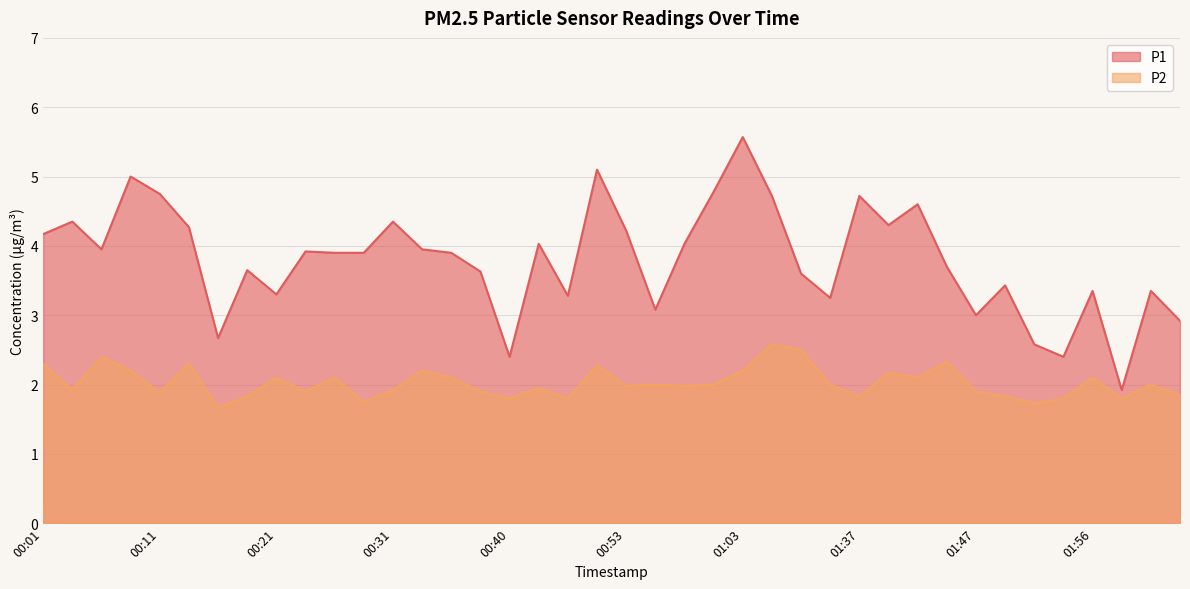

What is the sum of the P1 values at 00:21 and 00:13?

7.6